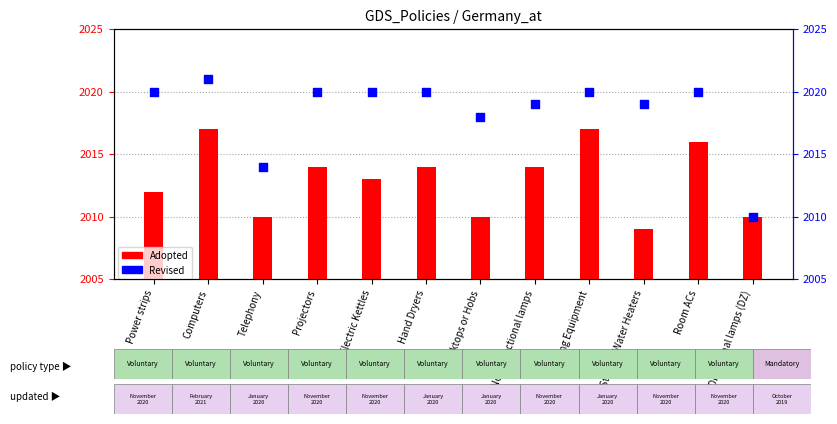

Which series contains the lowest Y value?

Adopted